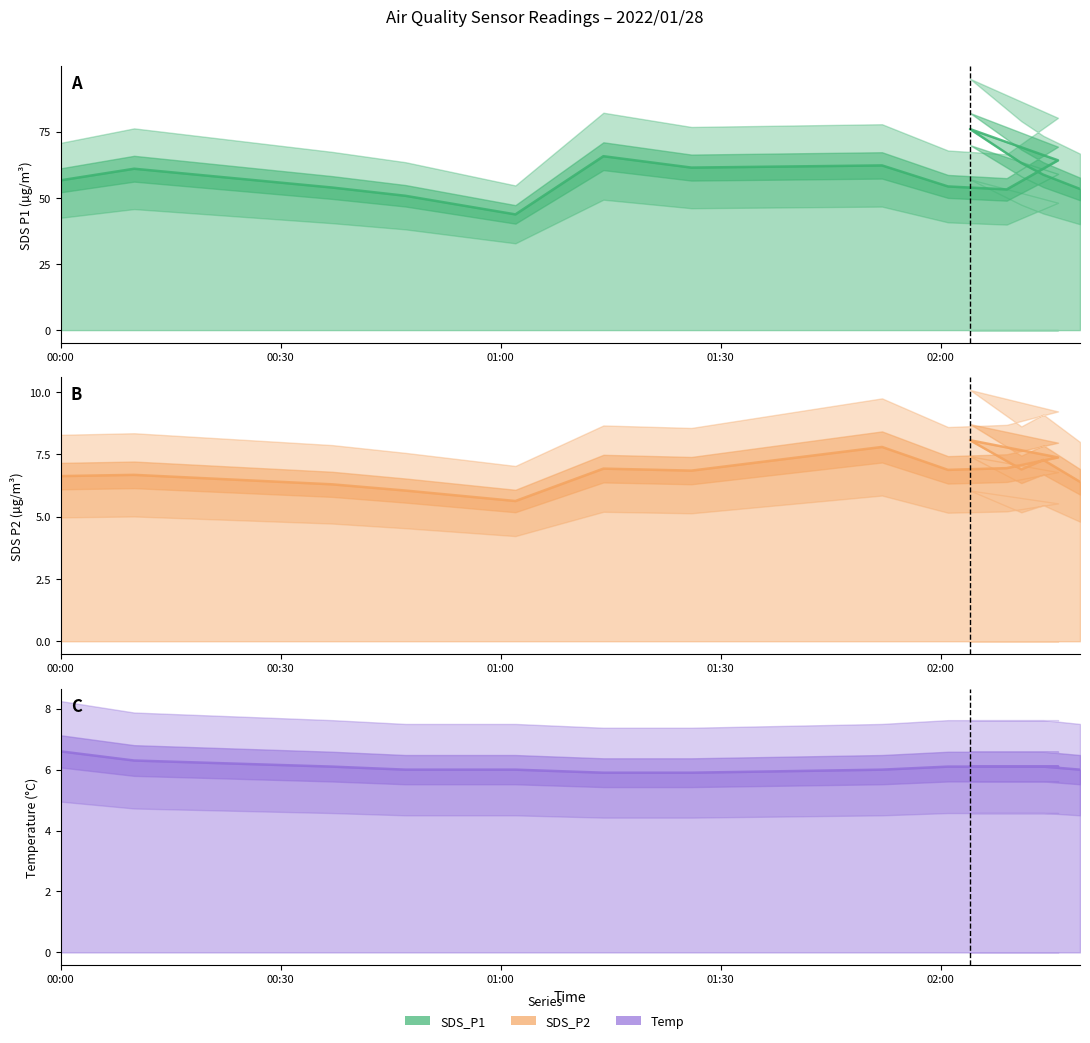

True or false: SDS_P2 line and SDS_P1 line cross at least once.

False